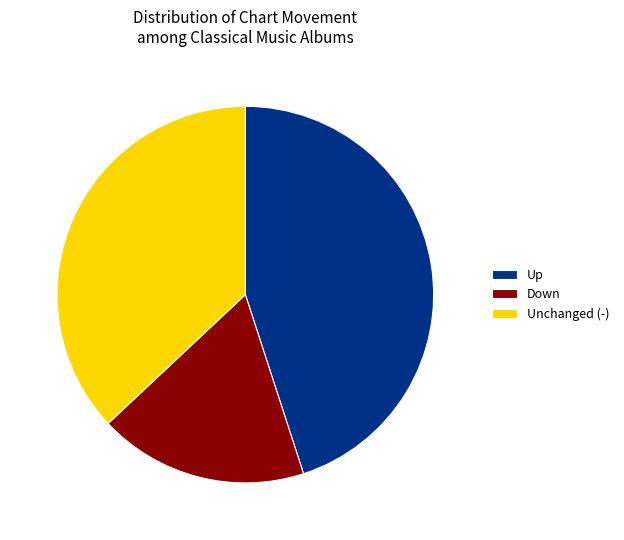

Is the sum of Down and Unchanged (-) greater than half?

Yes